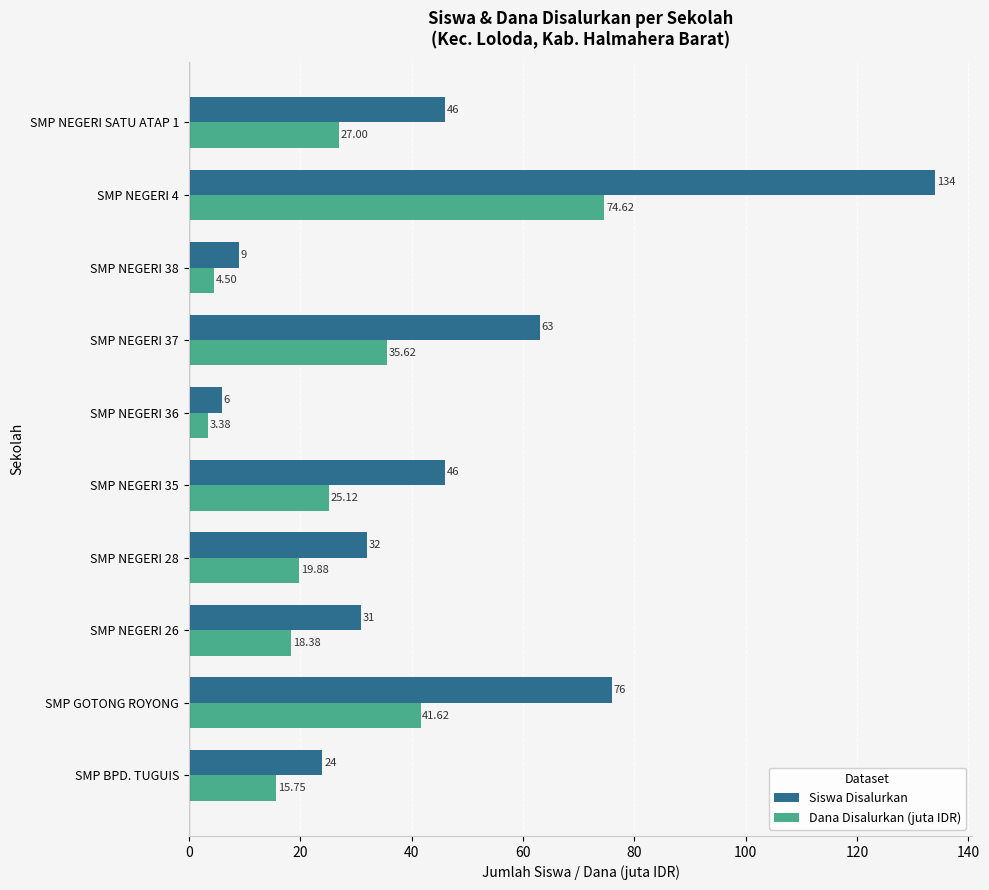

List the series in order of their overall mean, lowest first.

Dana Disalurkan (juta IDR), Siswa Disalurkan